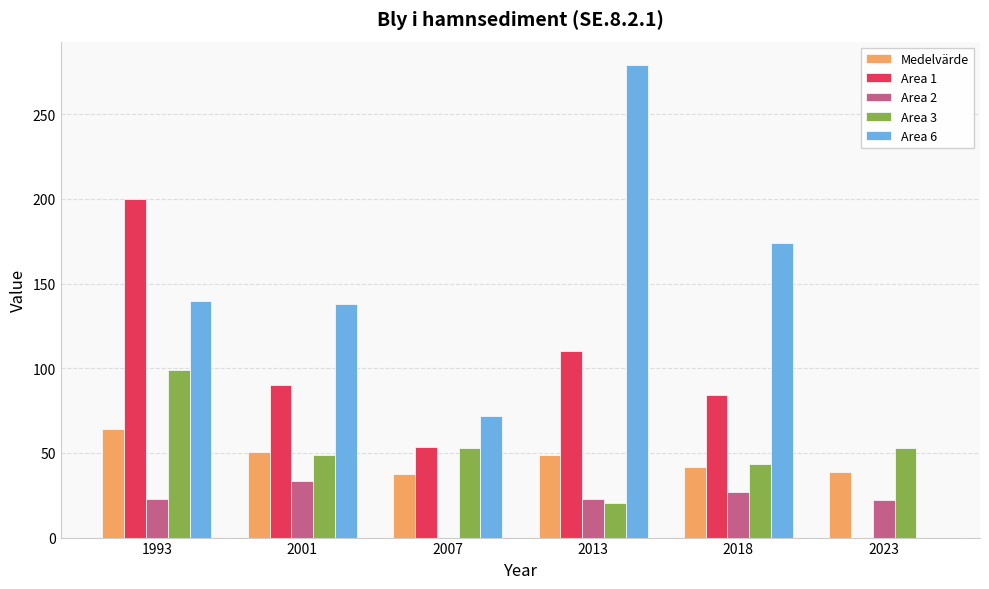

What is the maximum value shown in the chart?

279.0